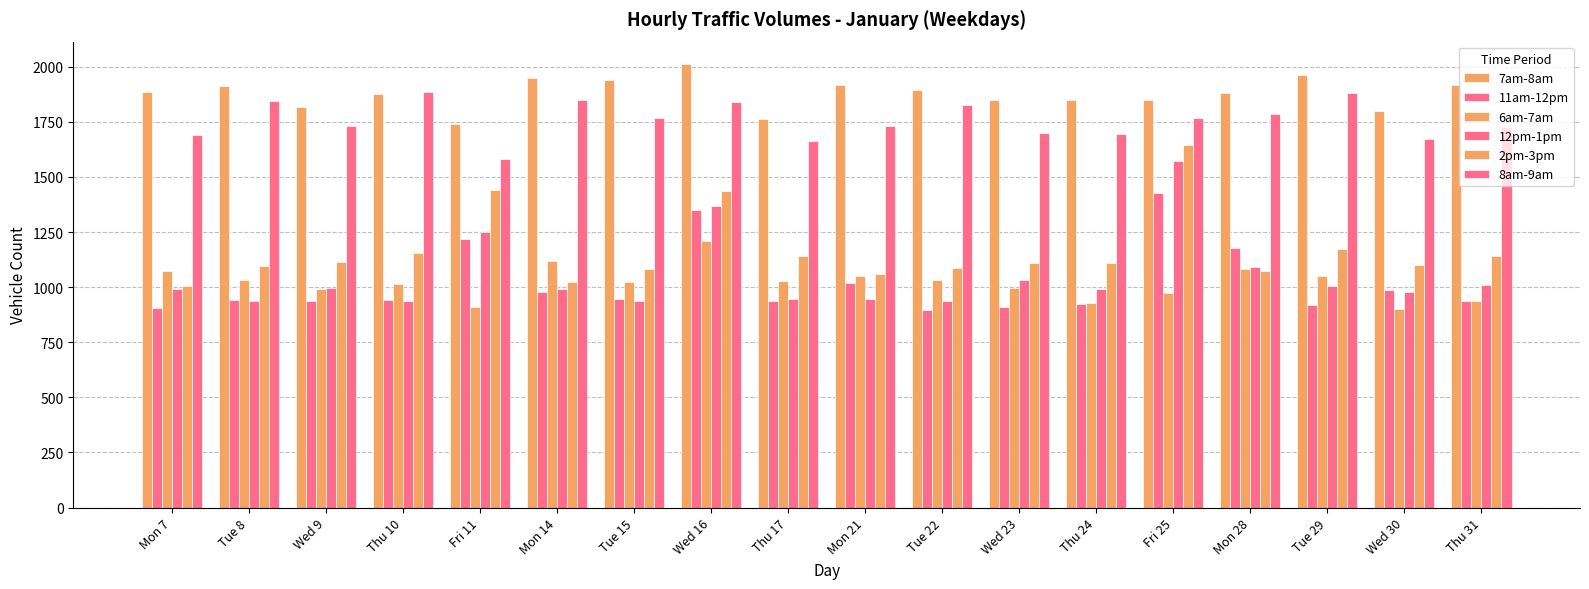

How many bars are there in each group?

6